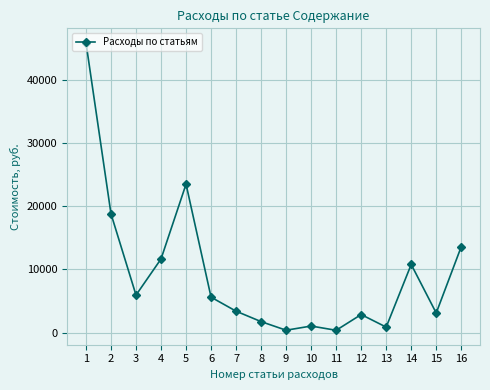

How many lines are shown in the chart?

1